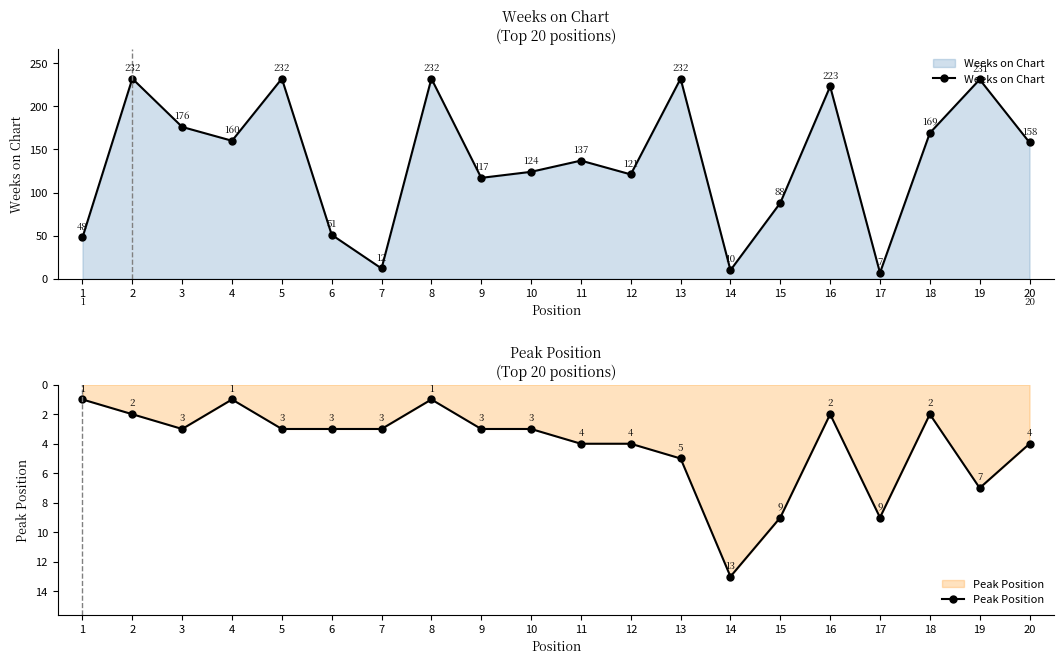

The value of Weeks on Chart at 14 is 4. True or false?

False